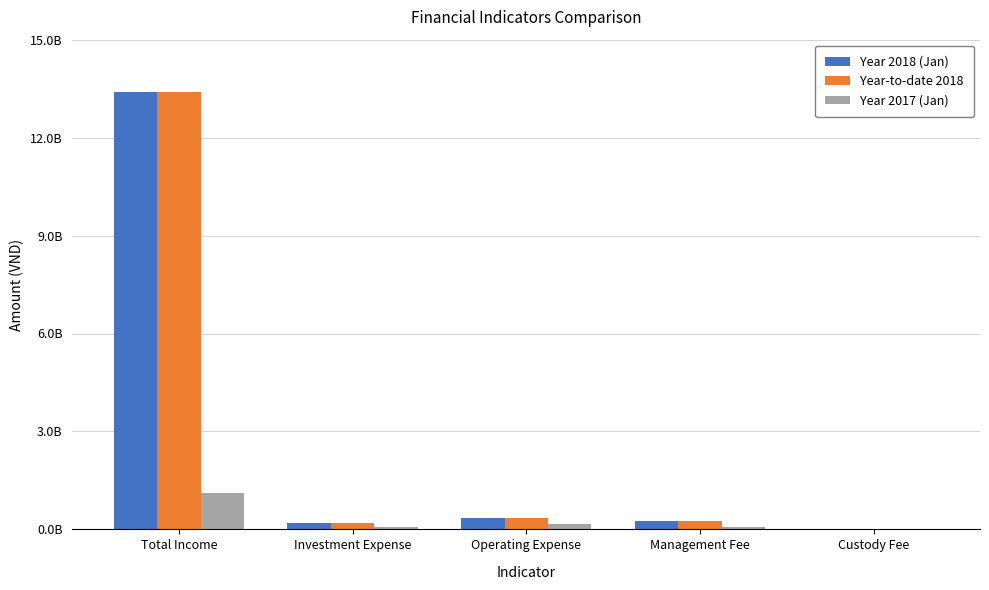

What are all the series names shown in the legend?

Year 2018 (Jan), Year-to-date 2018, Year 2017 (Jan)